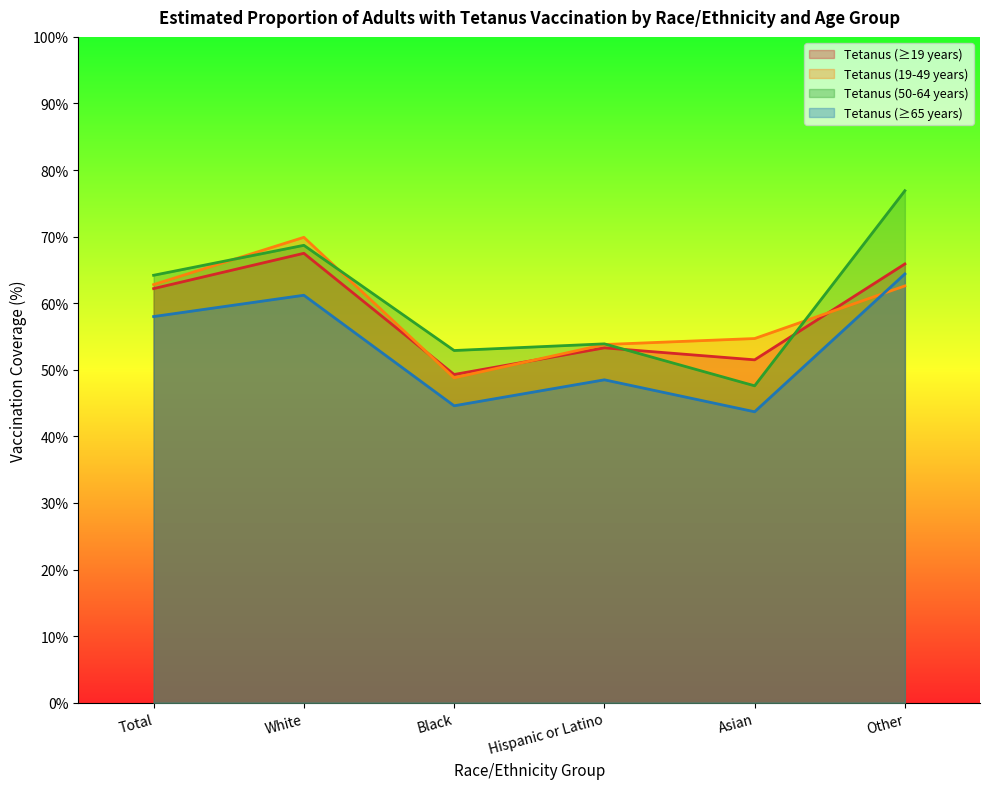

True or false: Tetanus (≥19 years) and Tetanus (19-49 years) intersect in this chart.

True